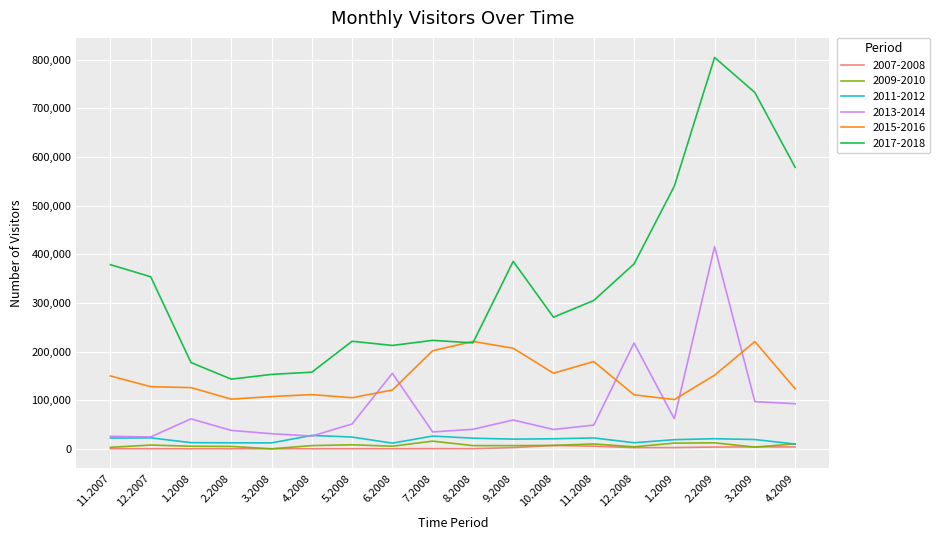

How many lines are shown in the chart?

6